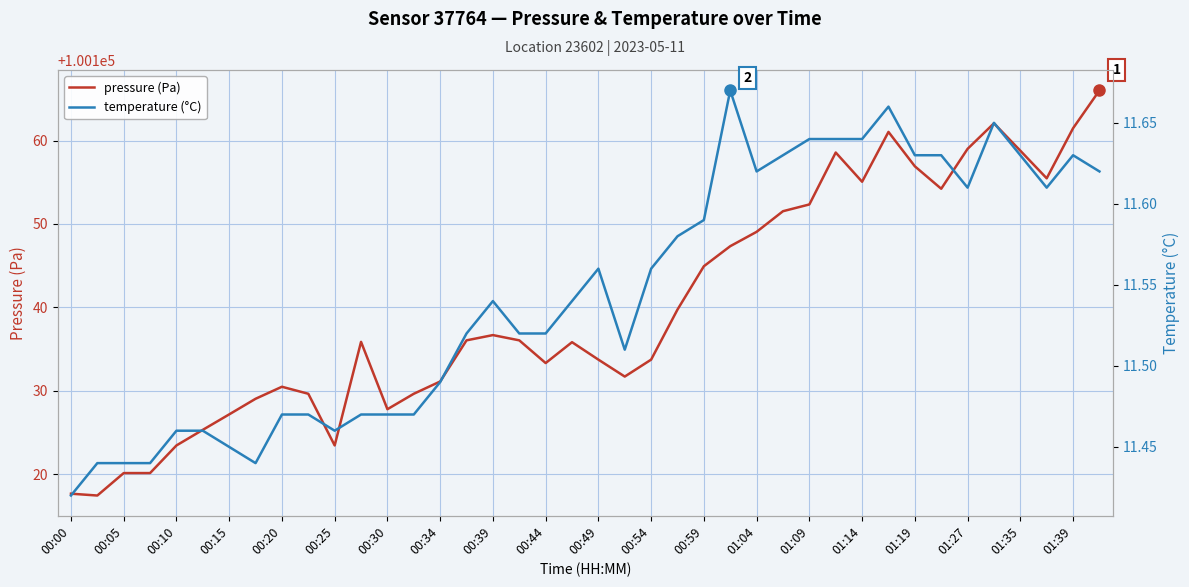

What is the value of the temperature (°C) point at the 3rd from the left?

11.4